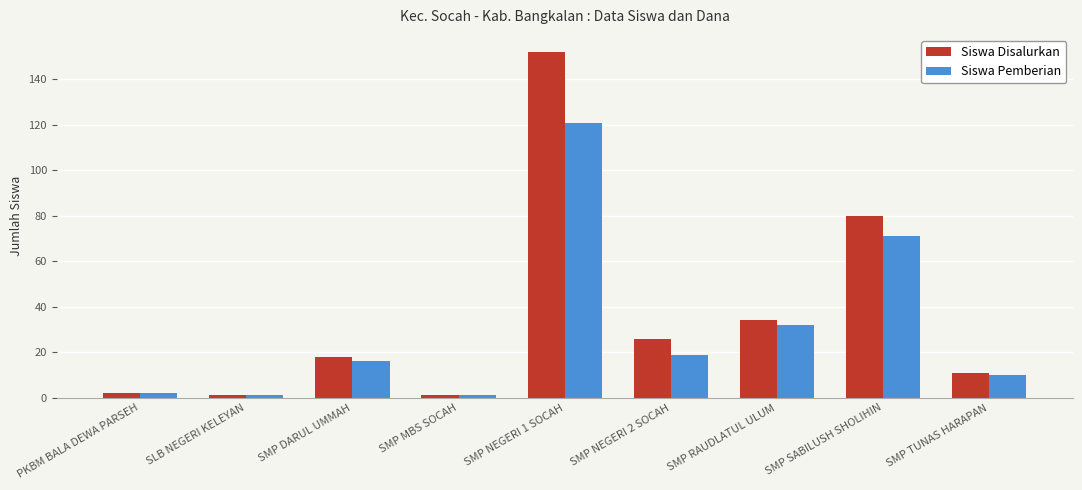

What is the spread (max minus min) of values at SMP NEGERI 1 SOCAH?

31